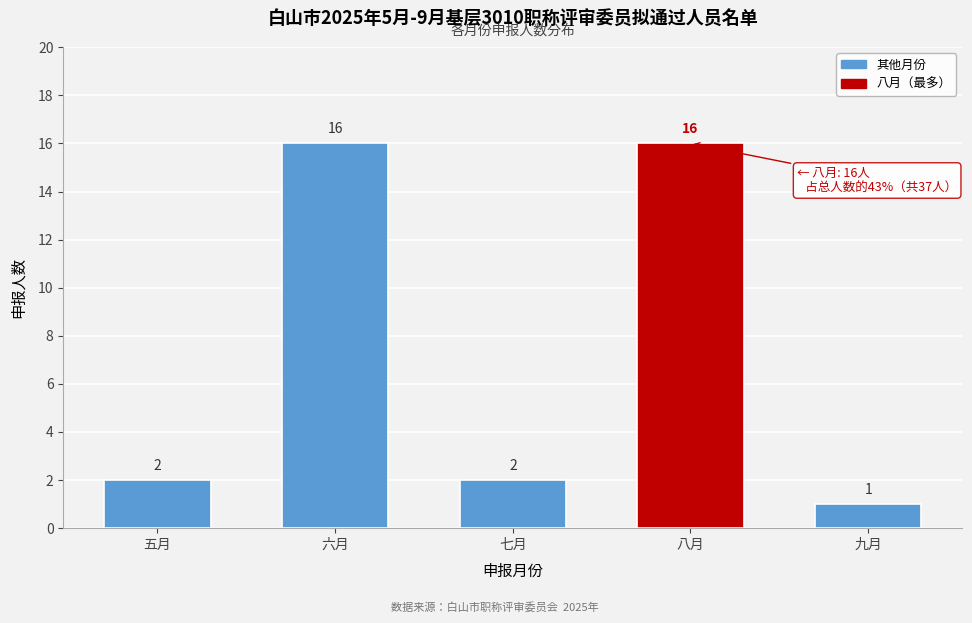

Reading right to left, list all the values displayed in this chart.

九月=1	八月=16	七月=2	六月=16	五月=2